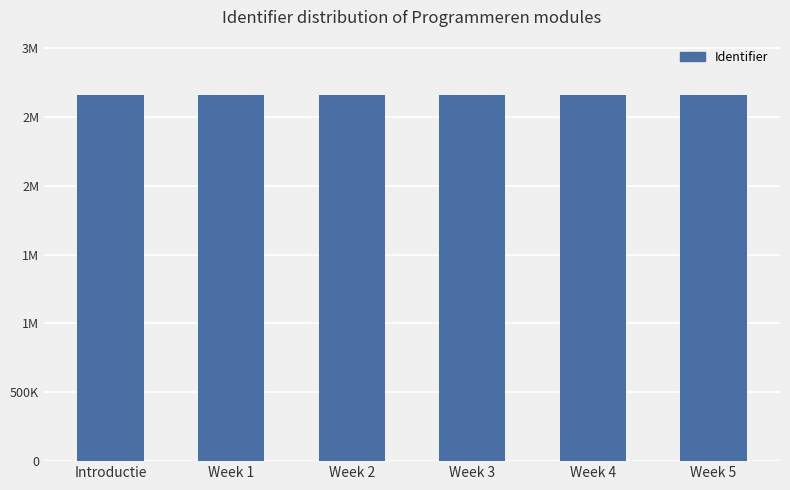

What is the label of the 6th bar from the right?

Introductie